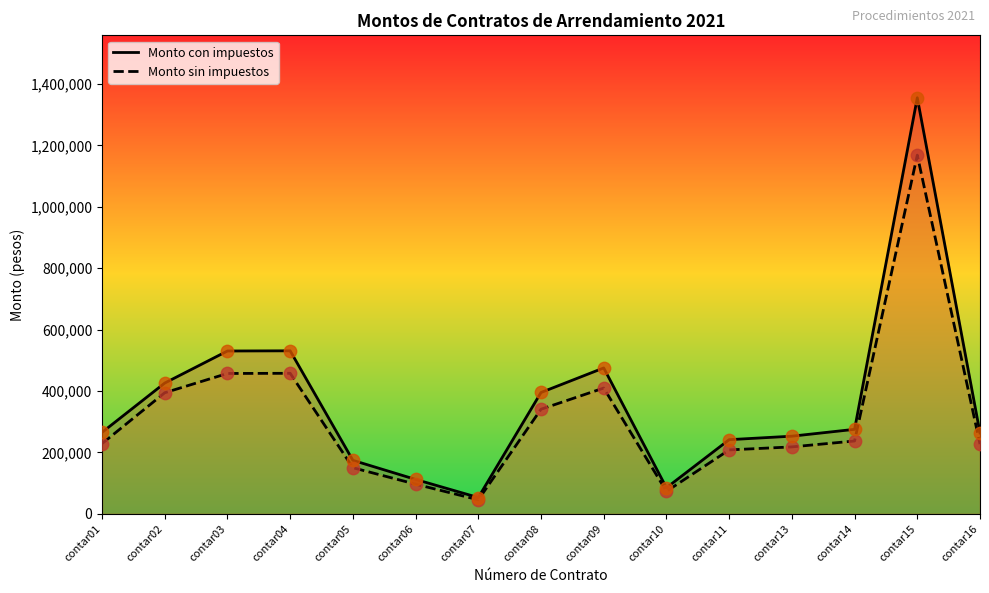

Is the value of Monto sin impuestos at contar11 greater than the value of Monto con impuestos at contar09?

No